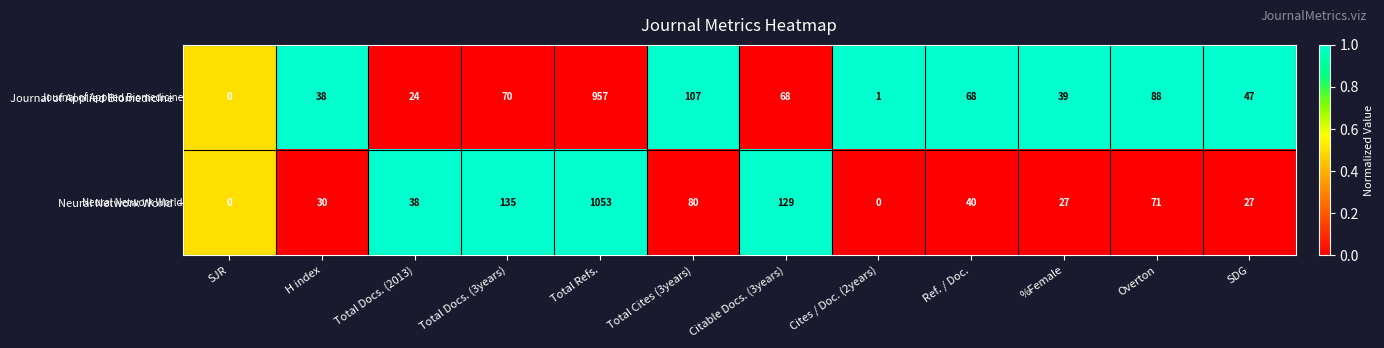

At Cites / Doc. (2years), list the series in order from largest to smallest.

Journal of Applied Biomedicine, Neural Network World